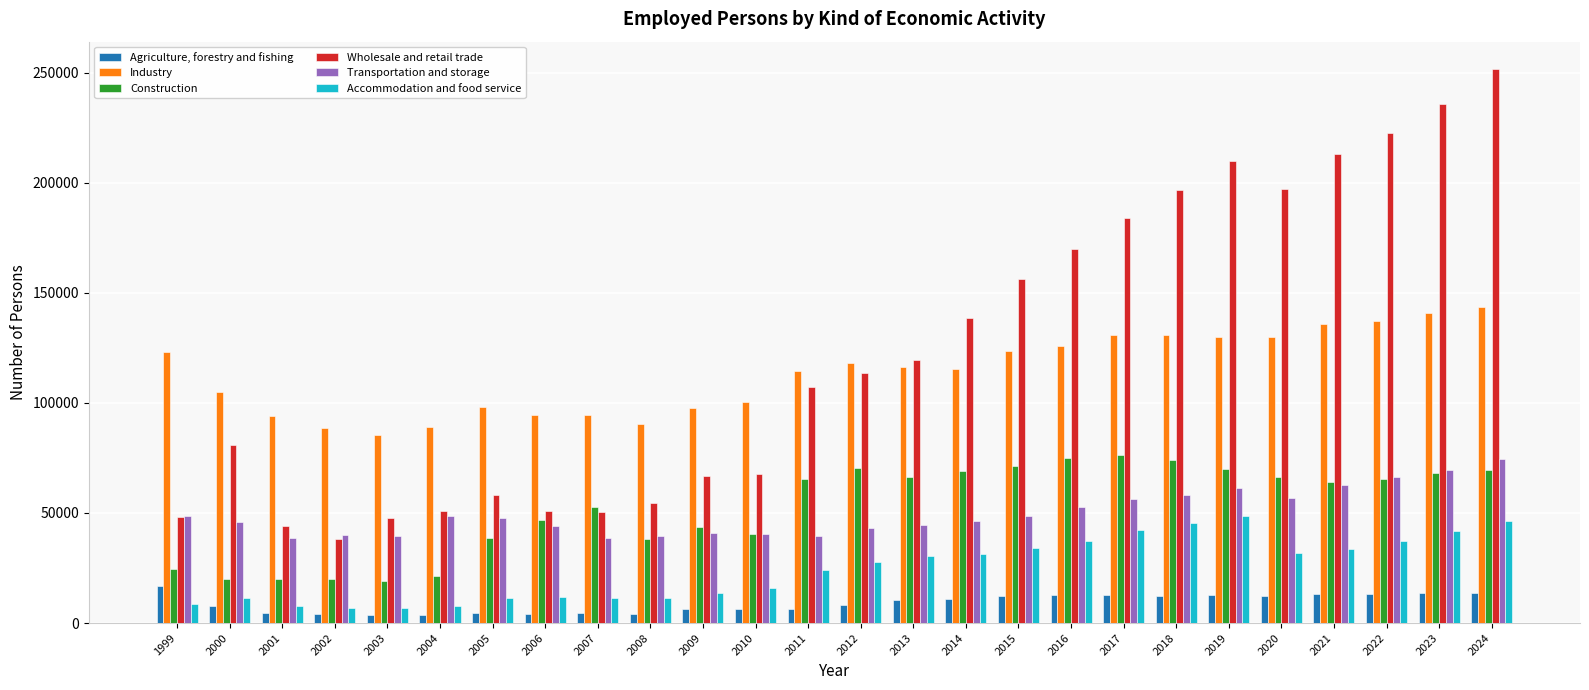

At which category is the sum across all series the highest?

2024